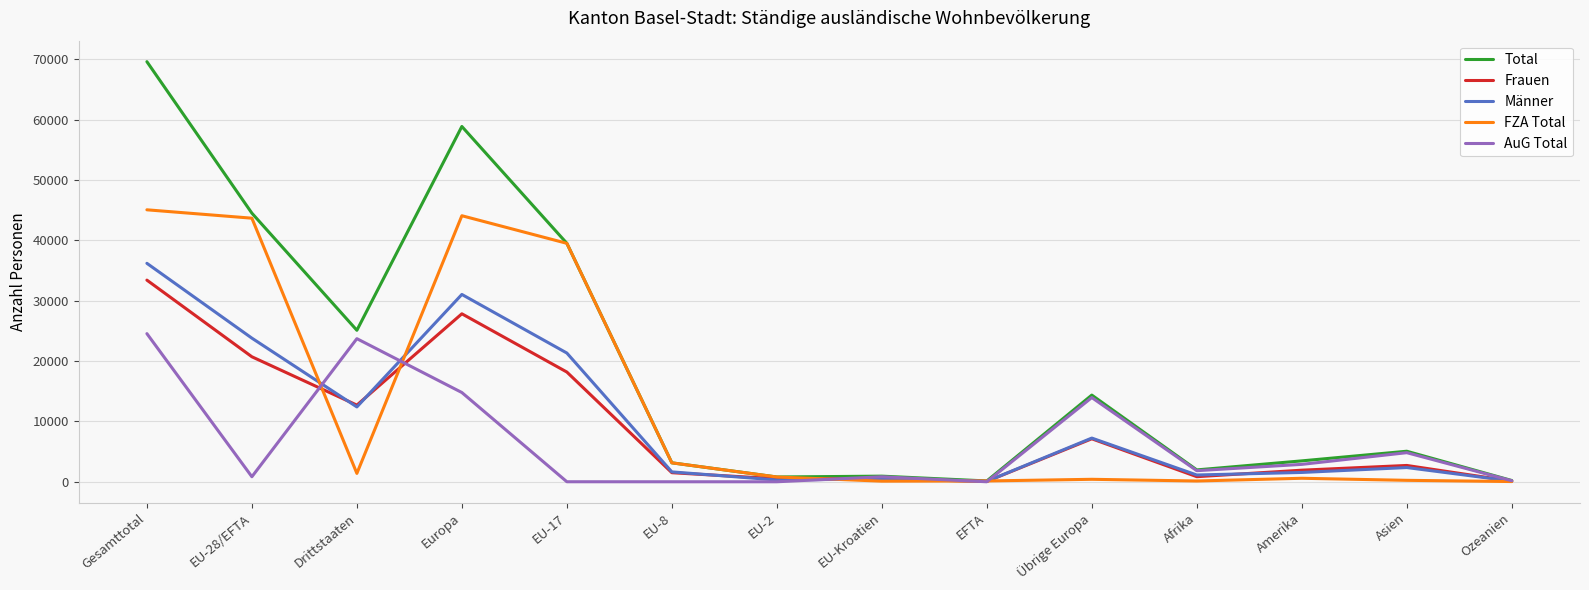

At which label does Total reach its peak?

Gesamttotal